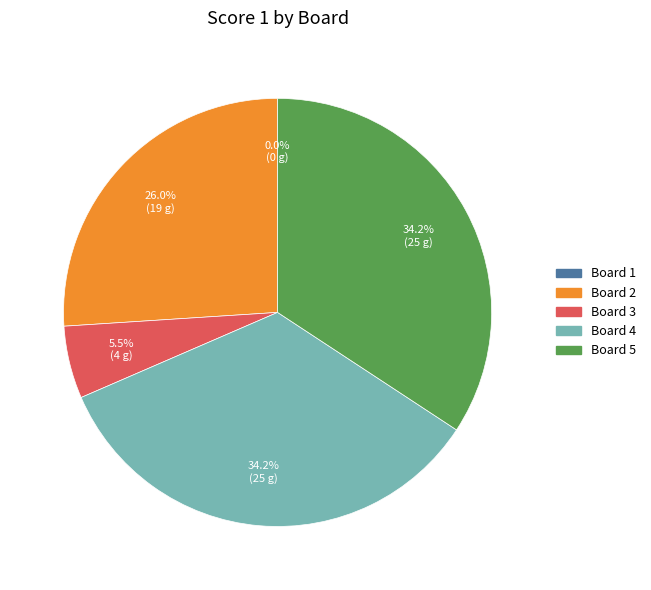

What is the change in value from Board 1 to Board 4?

+25